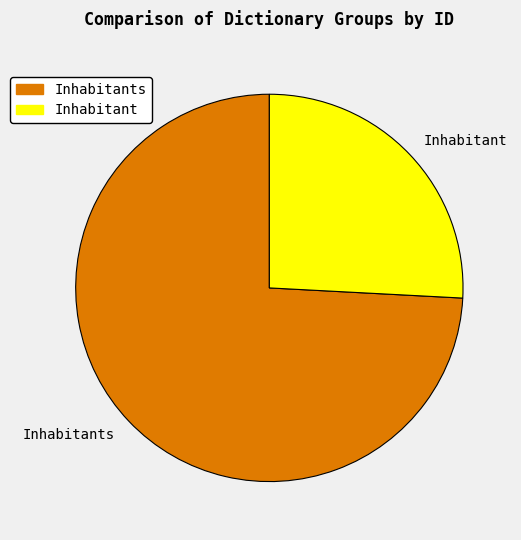

Do Inhabitant and Inhabitants together represent more than half of the pie?

Yes